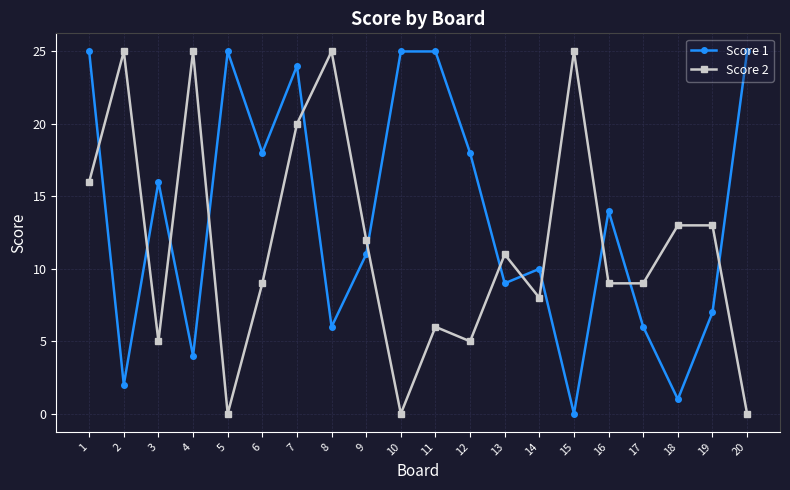

How many intersections are there between Score 2 and Score 1?

12